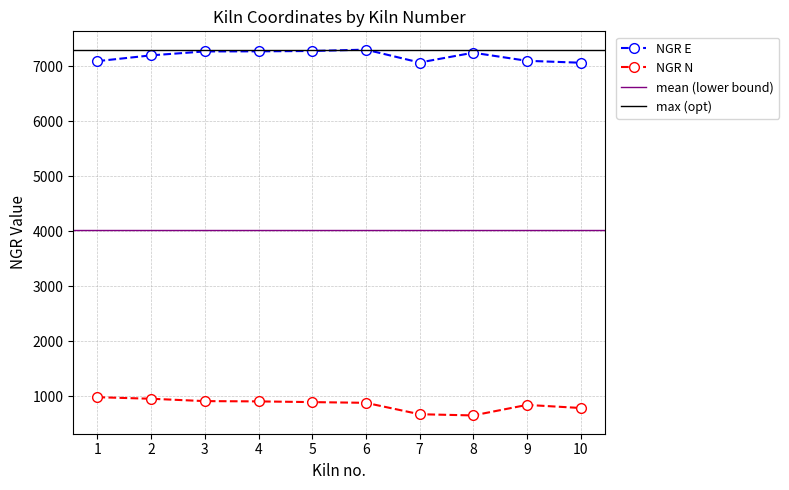

What is the maximum value for NGR N?

986